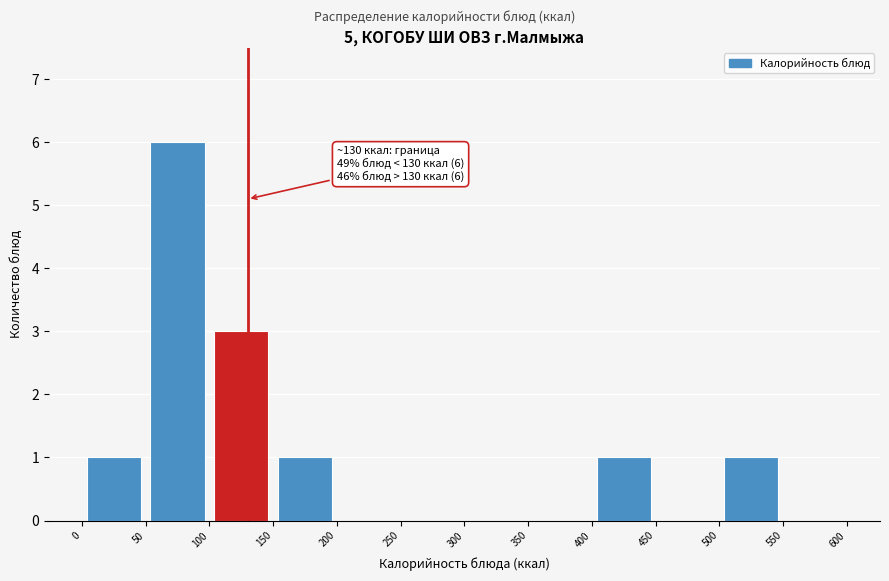

Over which range of the x-axis is the bar tallest?

50 to 100